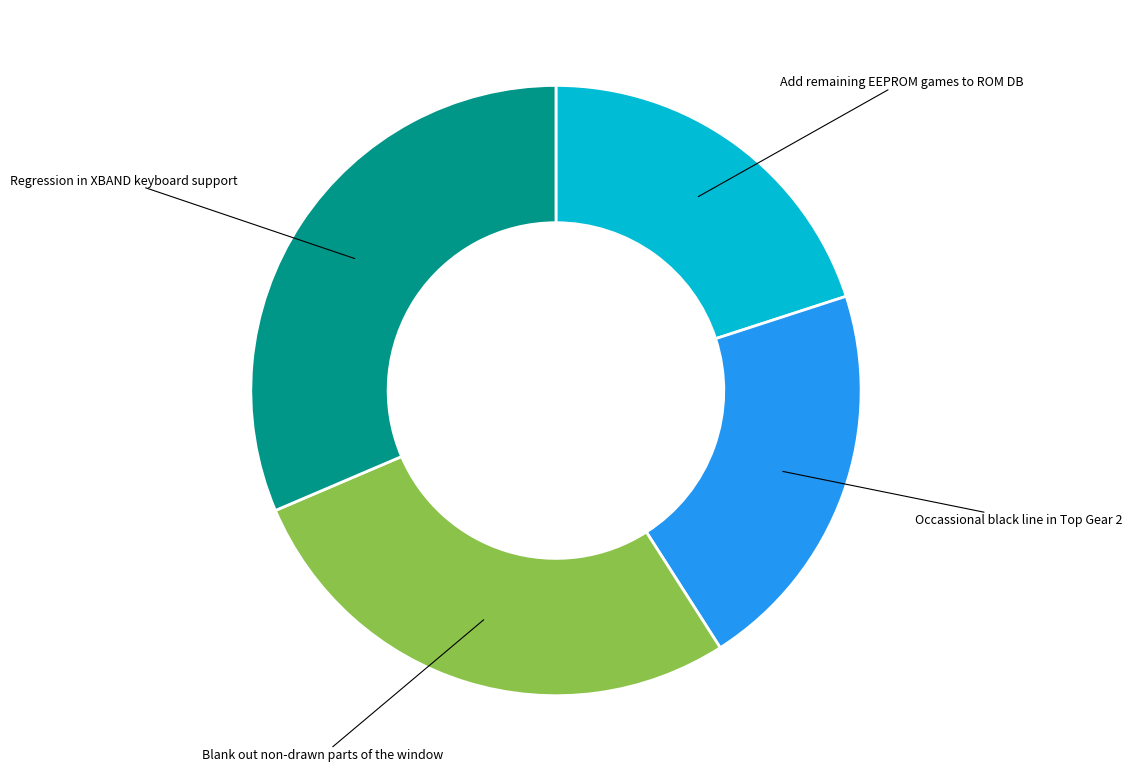

Between Blank out non-drawn parts of the window and Regression in XBAND keyboard support, which is larger?

Regression in XBAND keyboard support